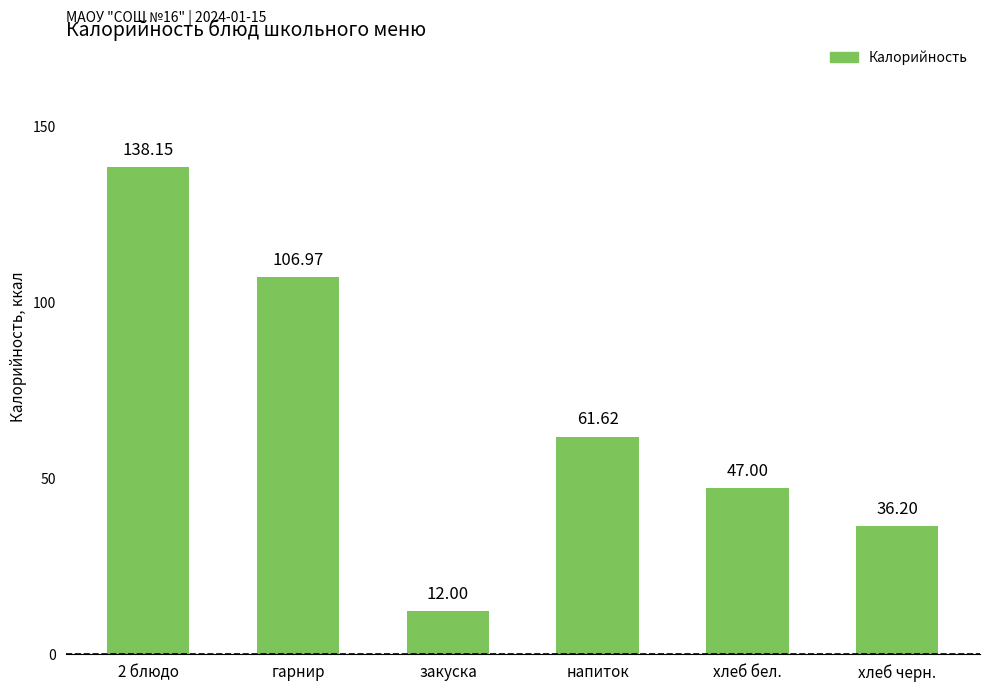

How many data points are less than 61?

3